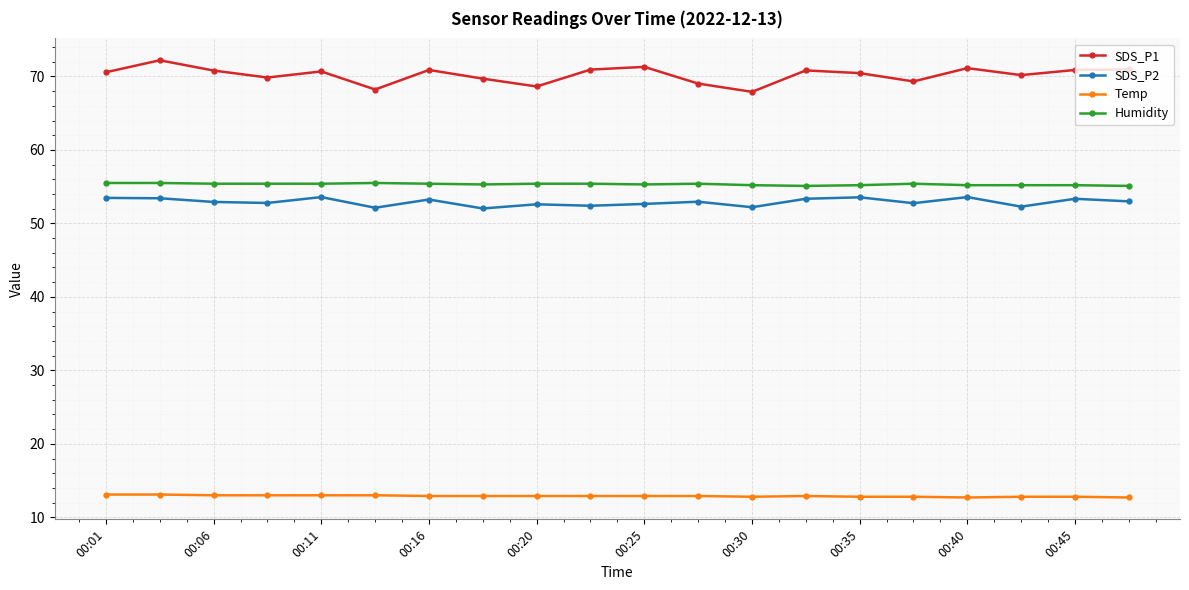

What is the value of the SDS_P2 point at the 18th from the left?

52.3